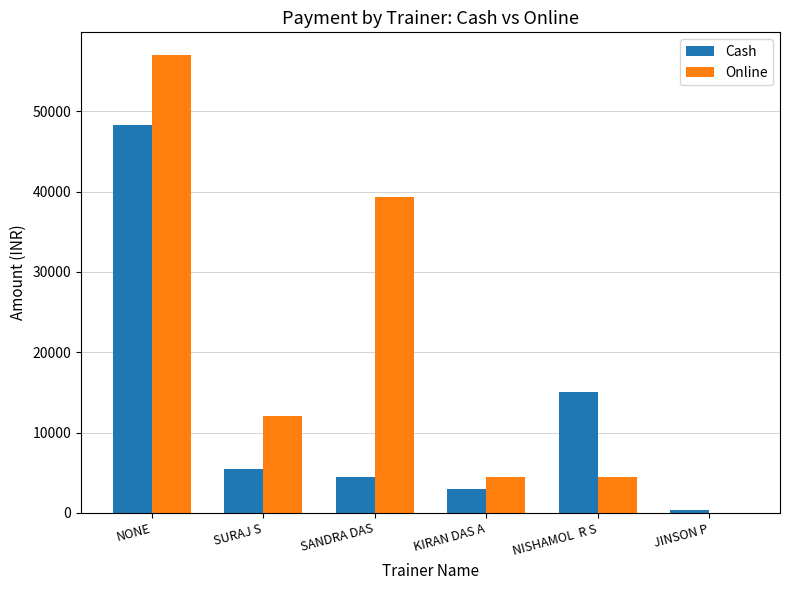

Read the Online value at NONE.

56999